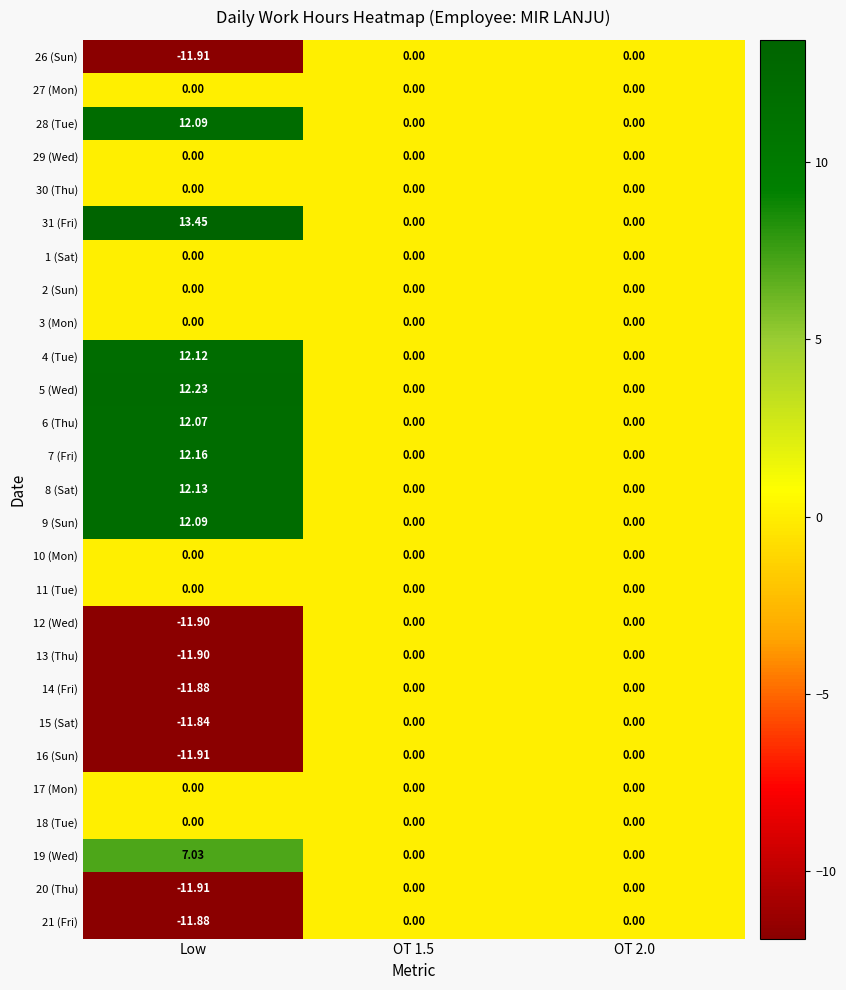

Is the value of 31 (Fri) at Low greater than the value of 21 (Fri) at OT 2.0?

Yes